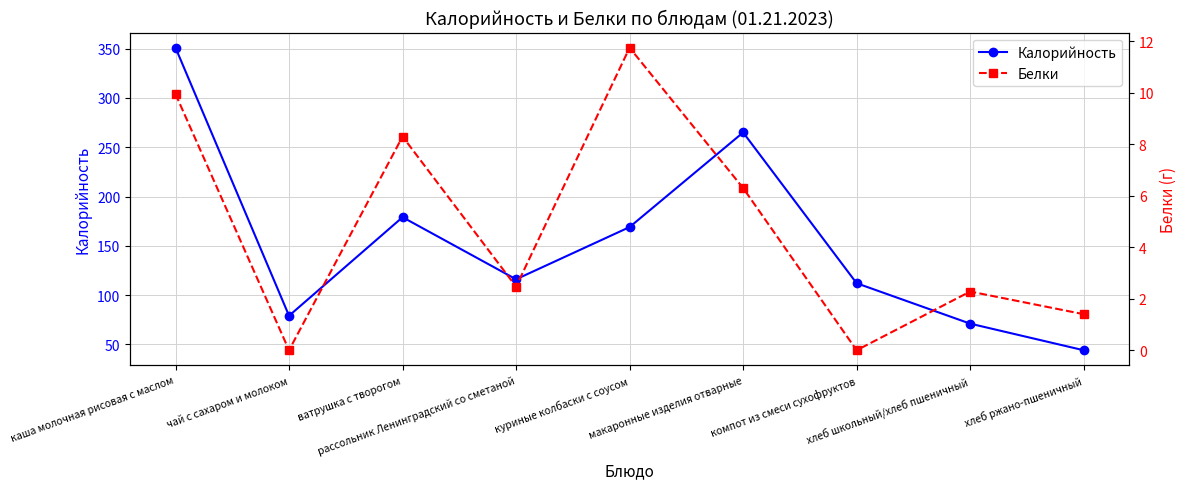

True or false: Калорийность and Белки cross at least once.

False